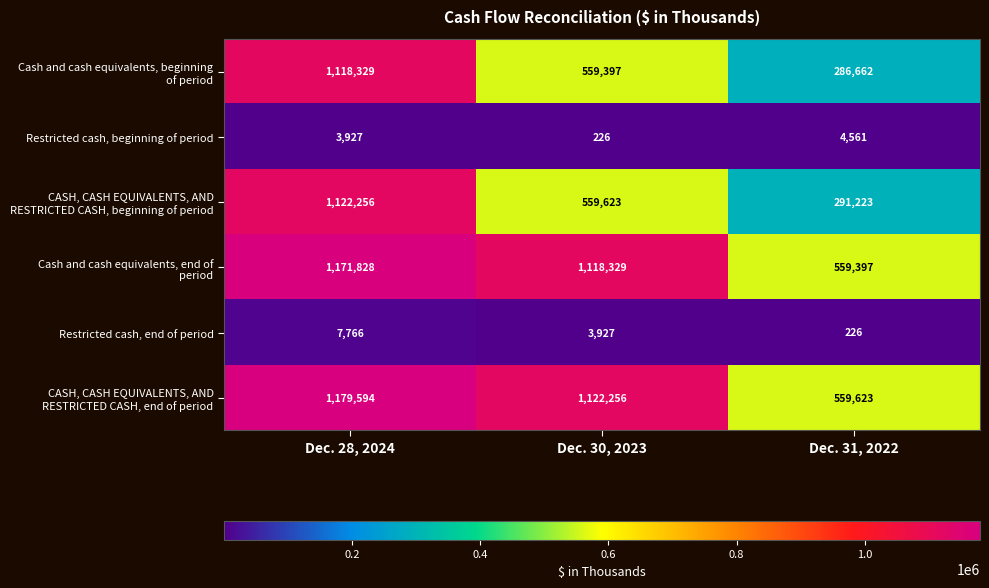

What is the maximum value shown in the chart?

1179594